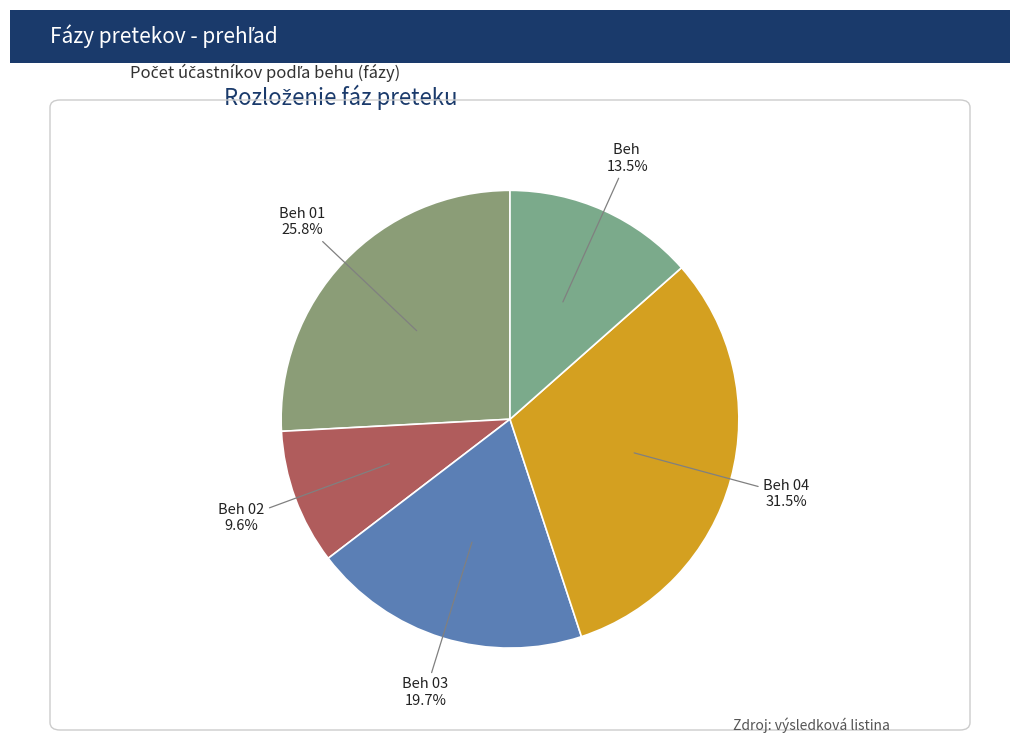

Rank the categories by value from highest to lowest.

Beh 04, Beh 01, Beh 03, Beh, Beh 02